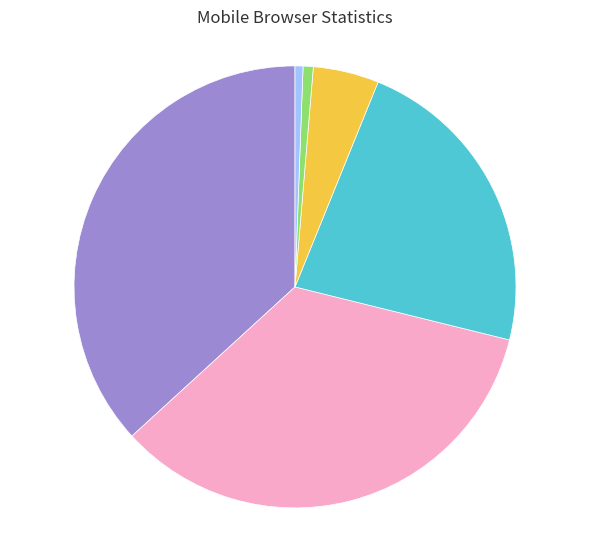

Count the number of slices in the pie.

6